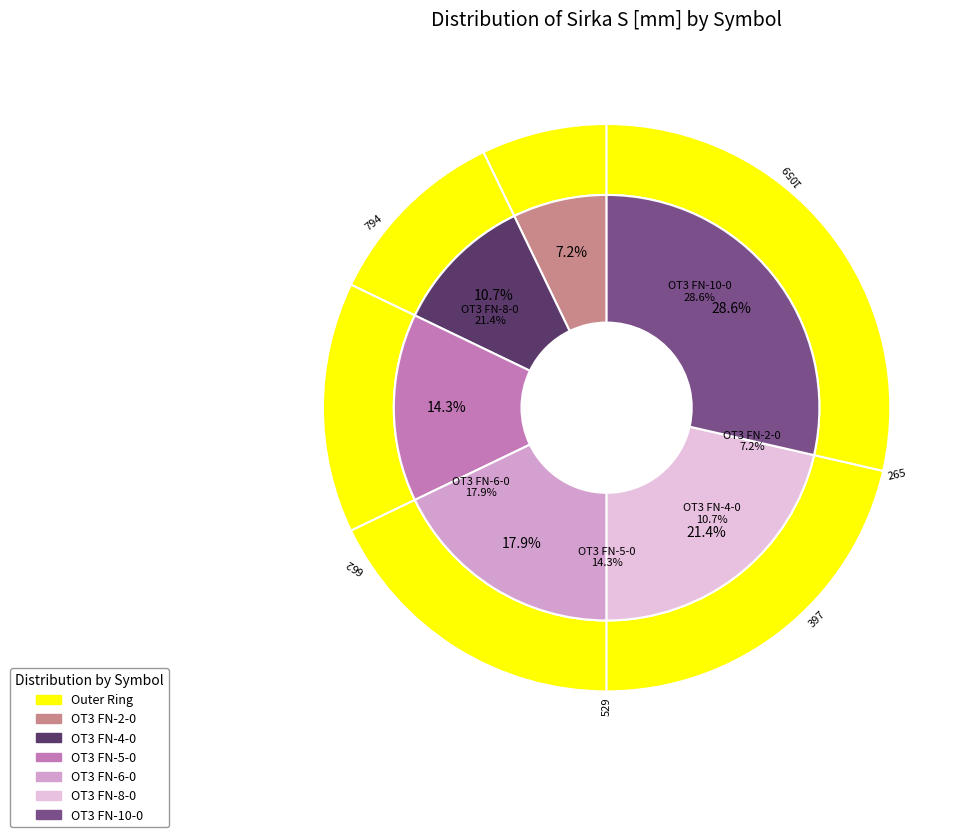

Does OT3 FN-8-0 account for over 50% of the chart?

No